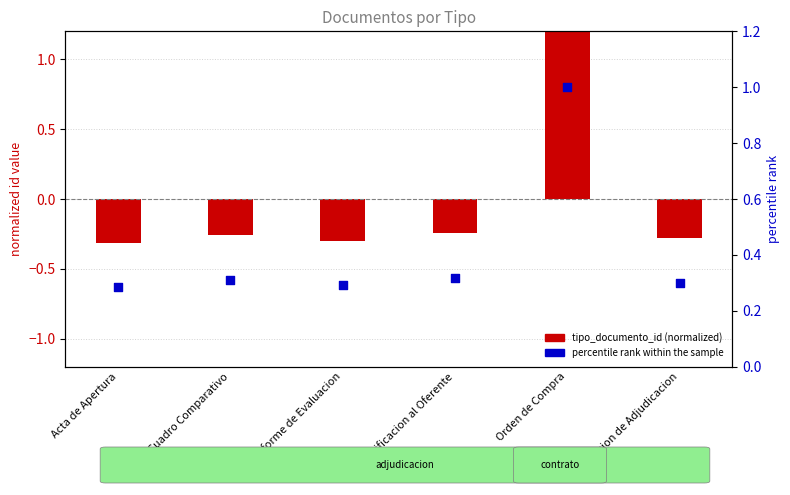

Approximately how many times larger is the value at Notificacion al Oferente compared to Orden de Compra?

0.3